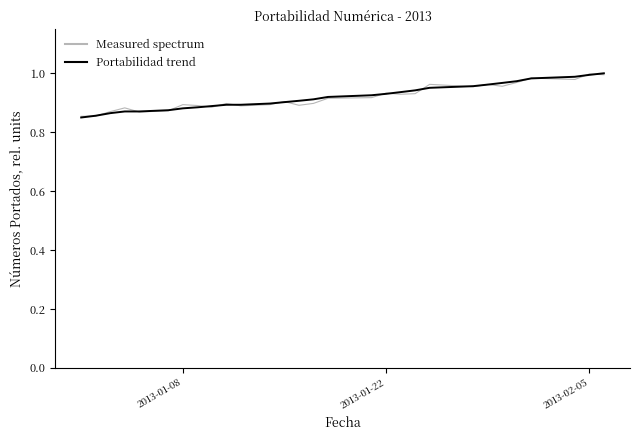

Does the chart have visible grid lines?

No